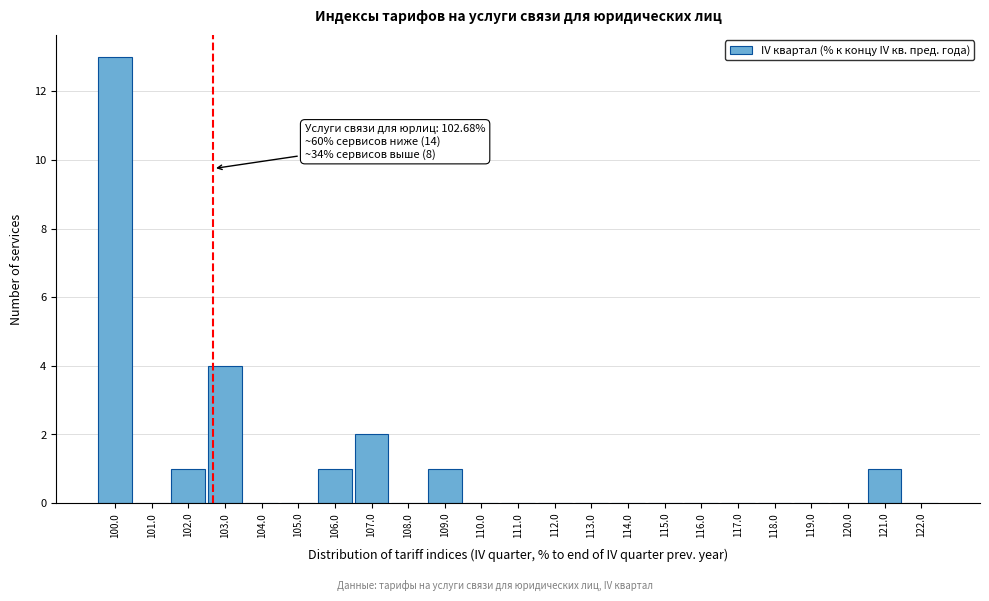

Which range on the x-axis has the tallest bar?

99.5 to 100.5